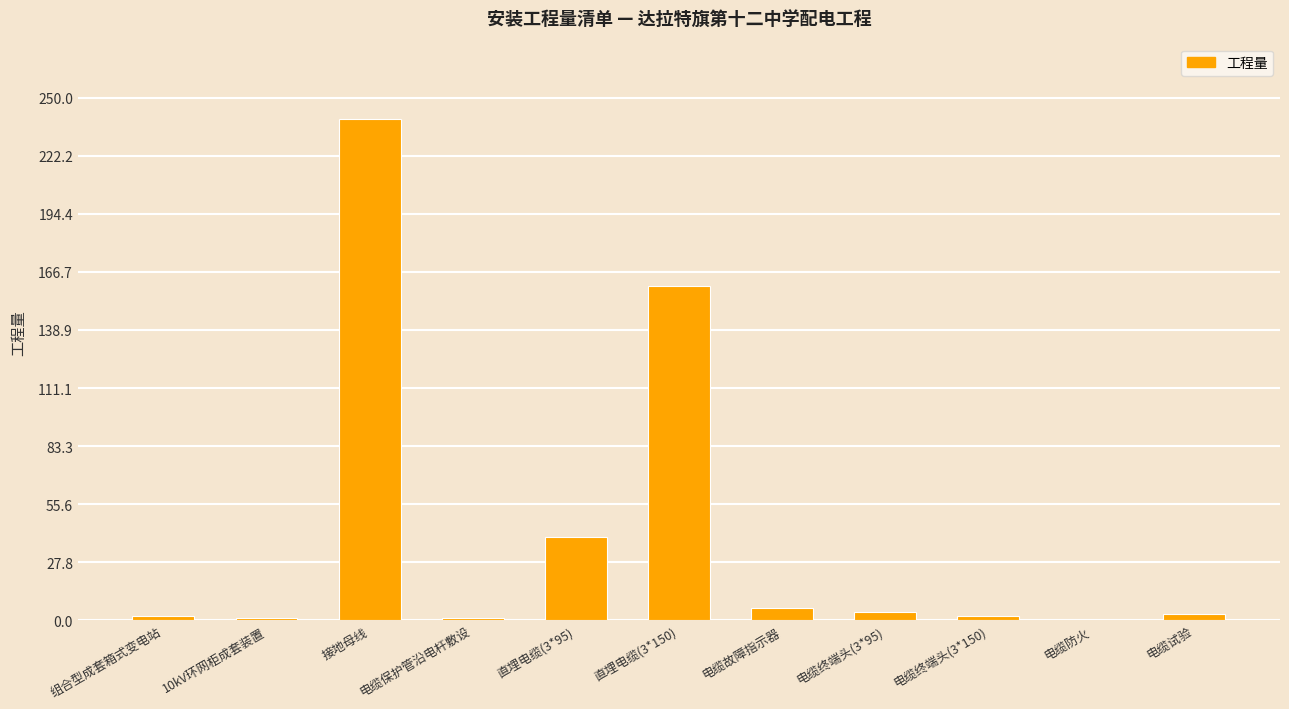

What is the change in value from 直埋电缆(3*95) to 直埋电缆(3*150)?

+120.0